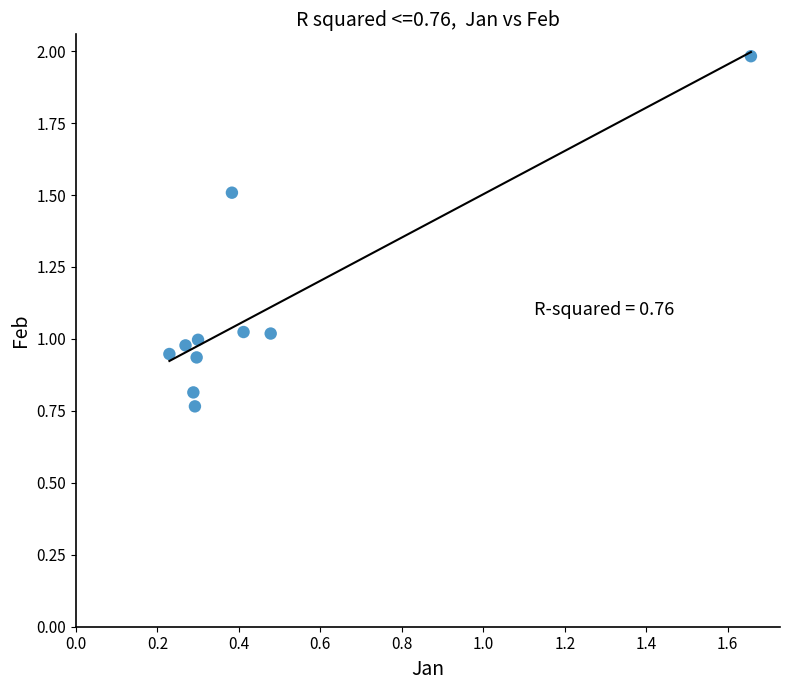

What is the range of X values (max minus min)?

1.4